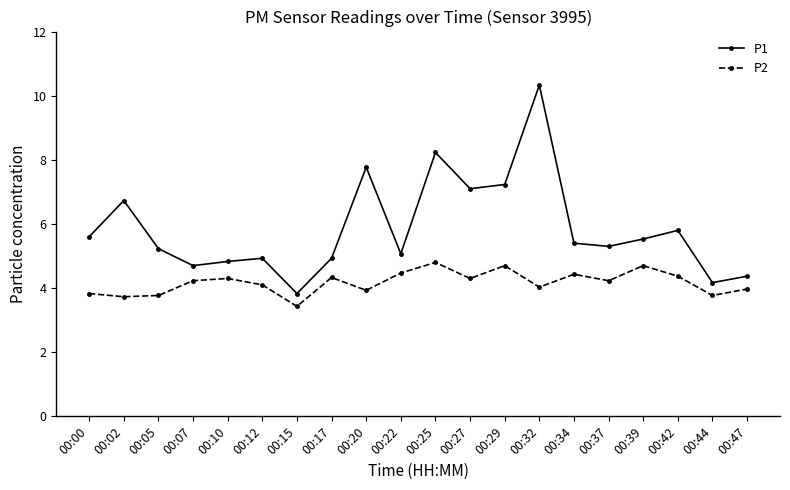

What is the value of the P2 point at the 16th from the left?

4.2